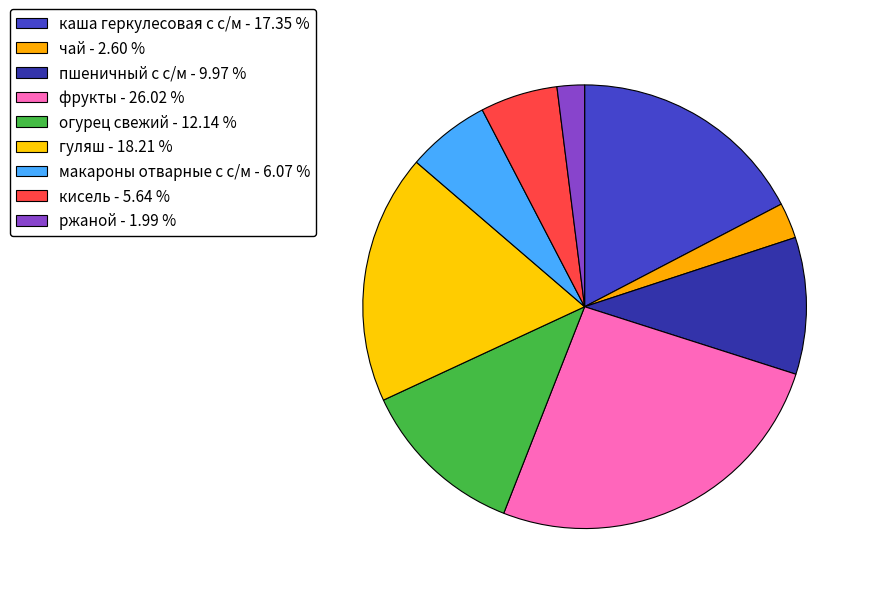

How many segments does this pie chart have?

9